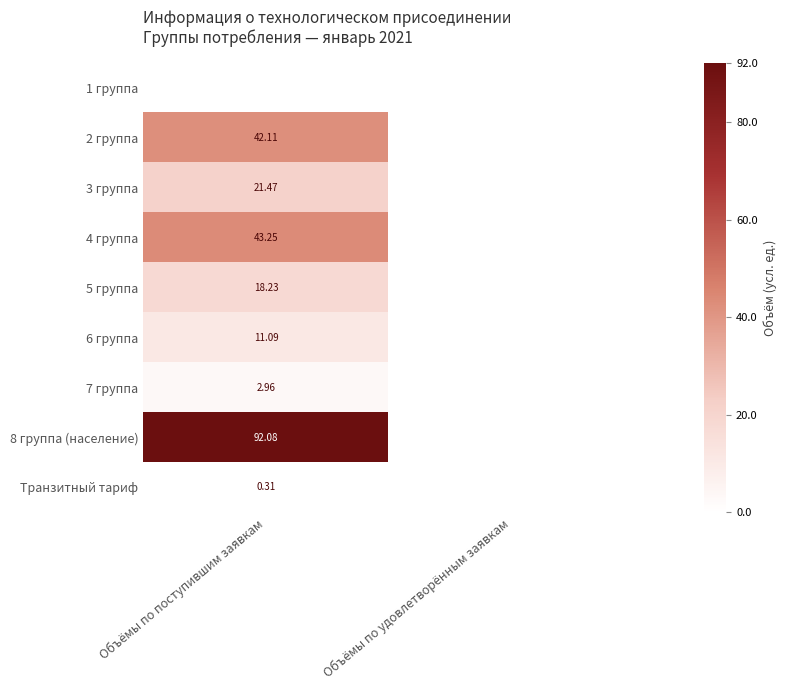

Which series has the largest range (max minus min)?

8 группа (население)